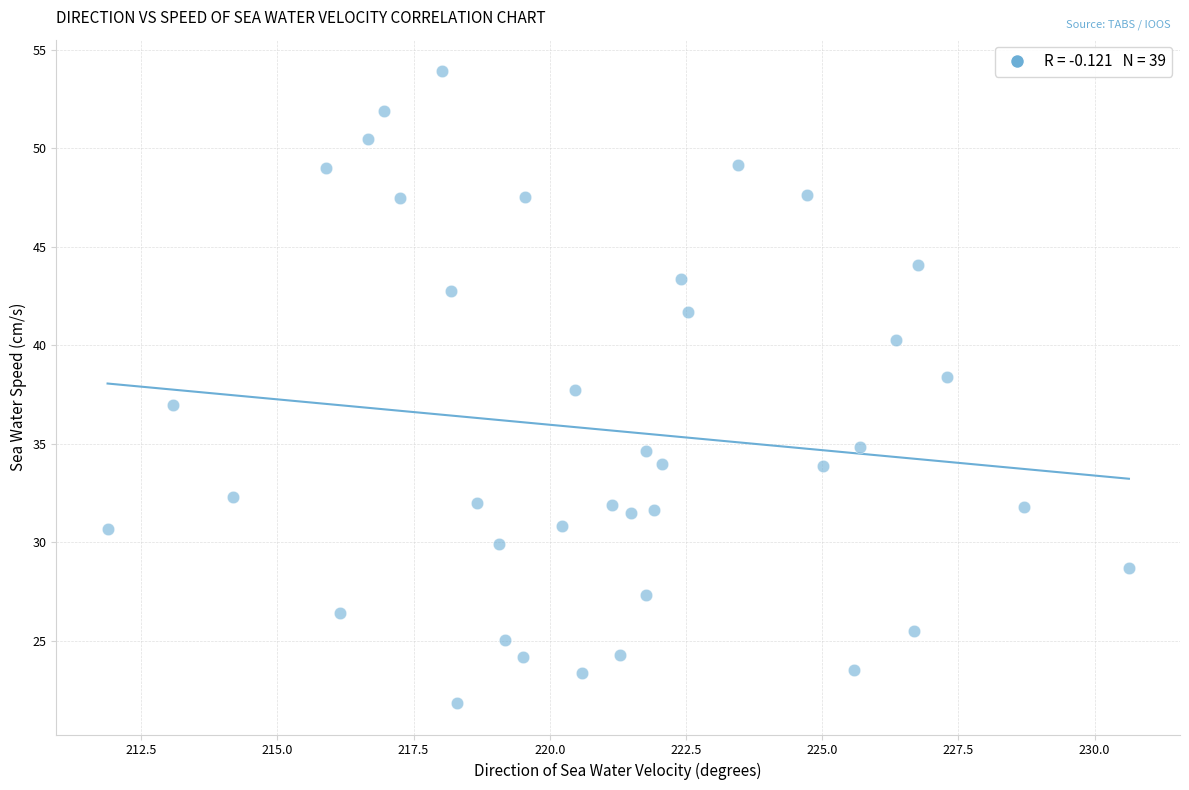

What is the range of X values (max minus min)?

18.7